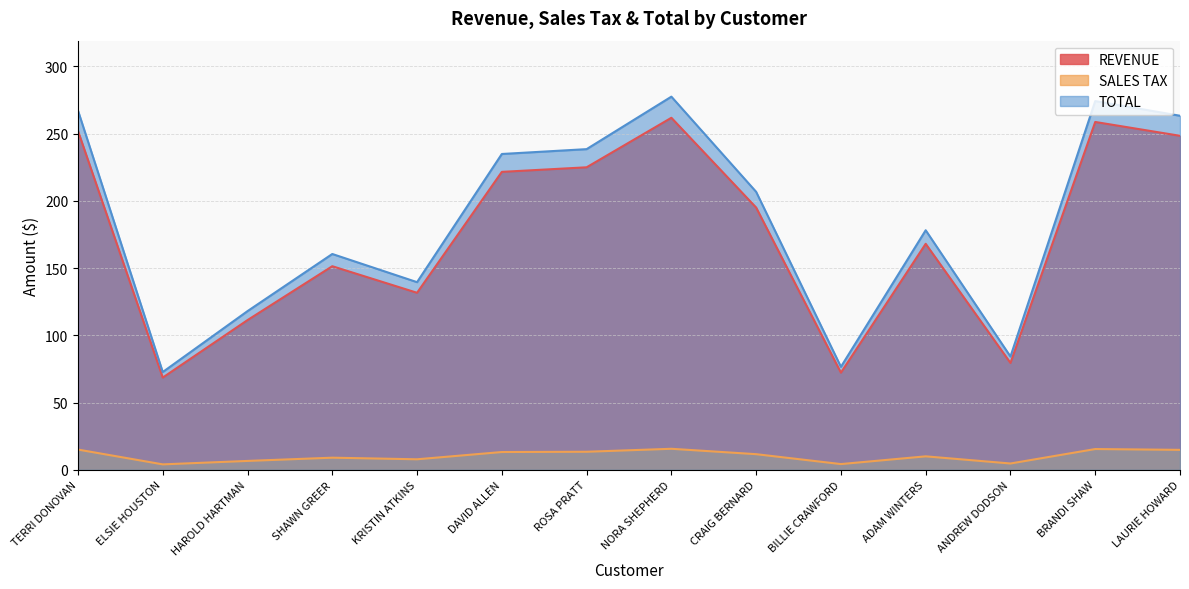

At which category does REVENUE reach its first local valley?

ELSIE HOUSTON